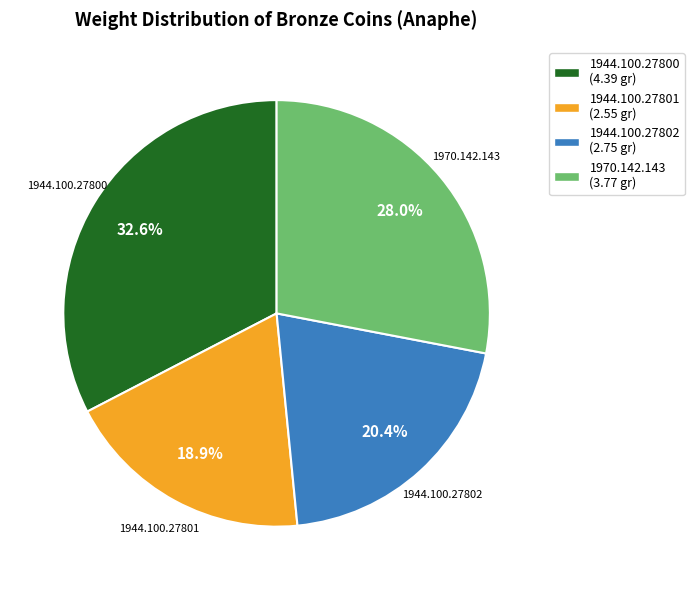

To the nearest percent, what percentage of the pie is 1944.100.27800?

33%